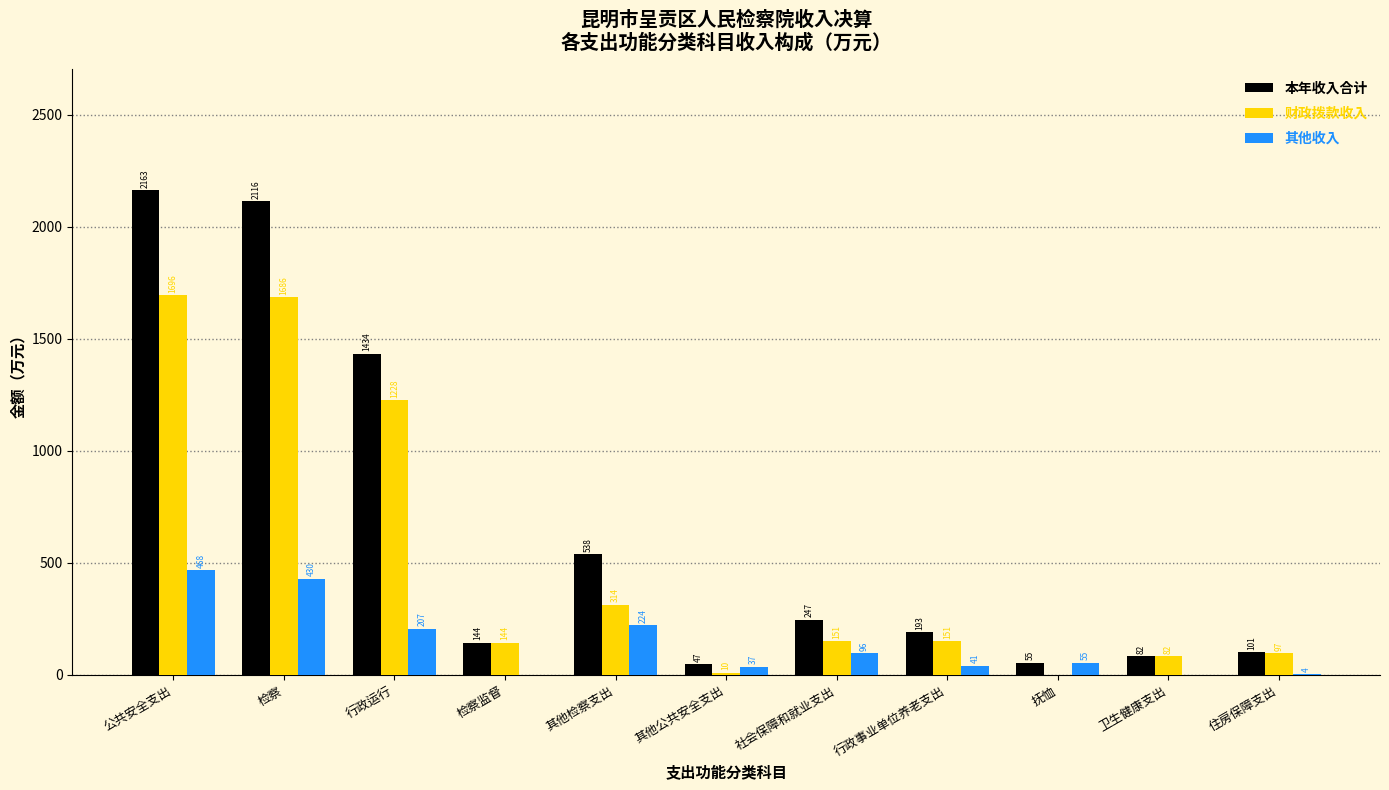

What is the highest value of the 其他收入 series?

467.6